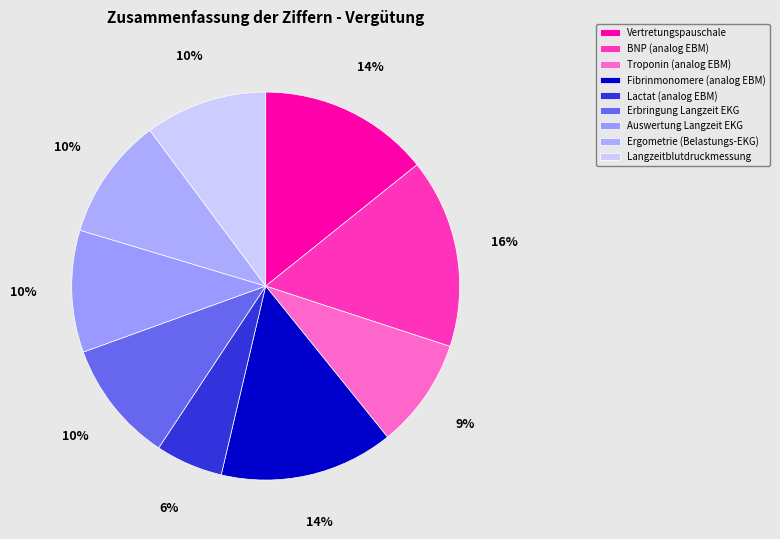

Is it true that Erbringung Langzeit EKG is 18% of the pie?

False